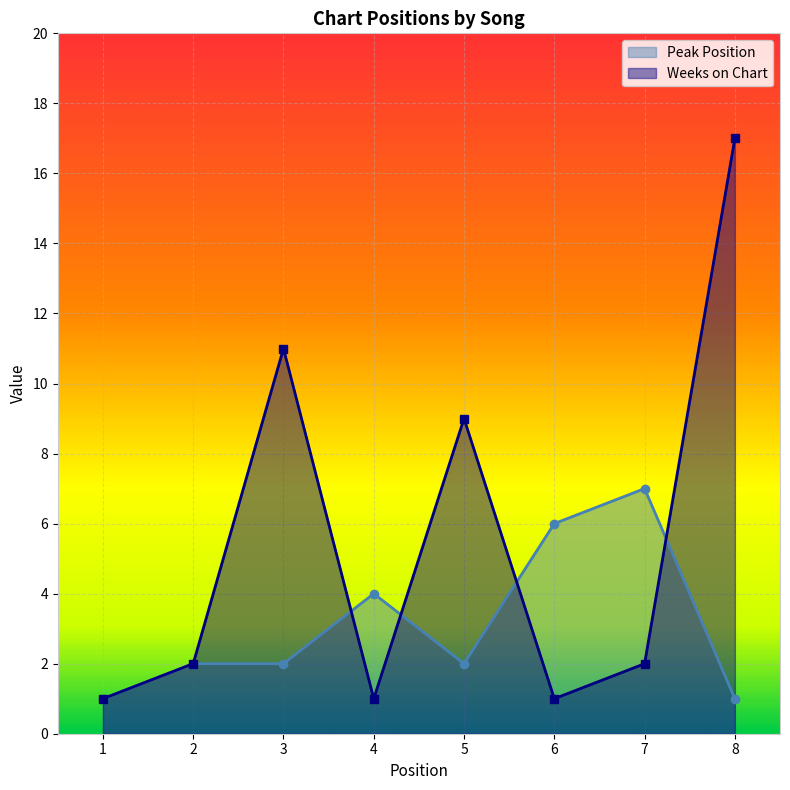

True or false: Peak Position and Weeks on Chart cross at least once.

True